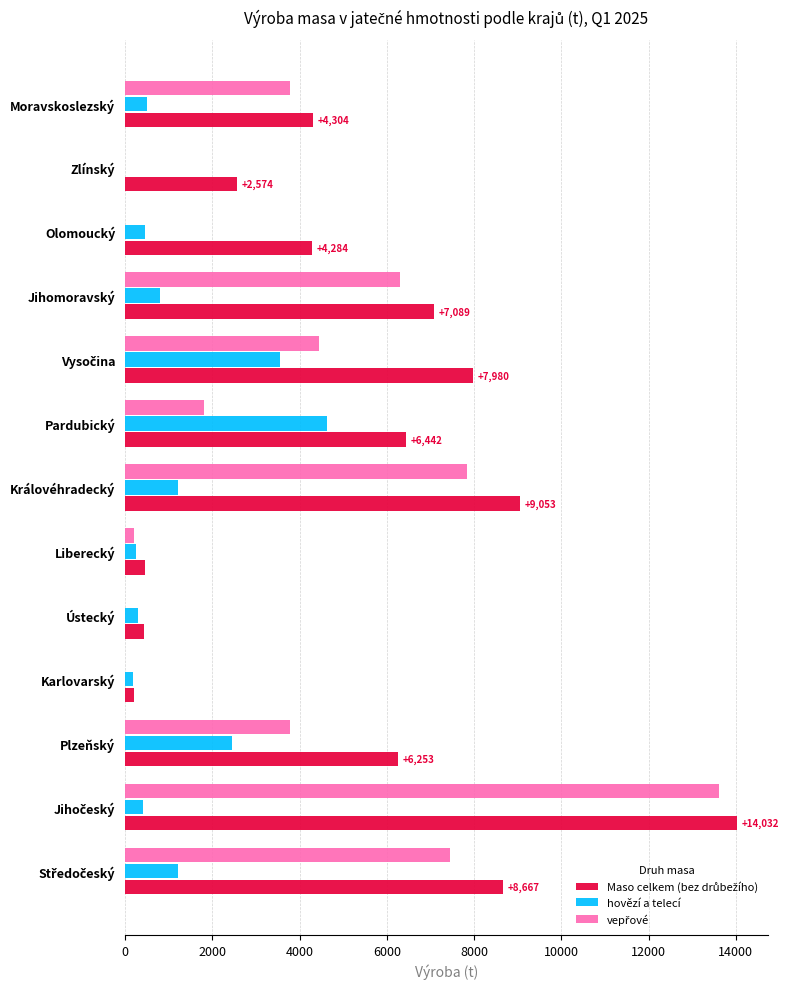

At which label does hovězí a telecí reach its peak?

Pardubický